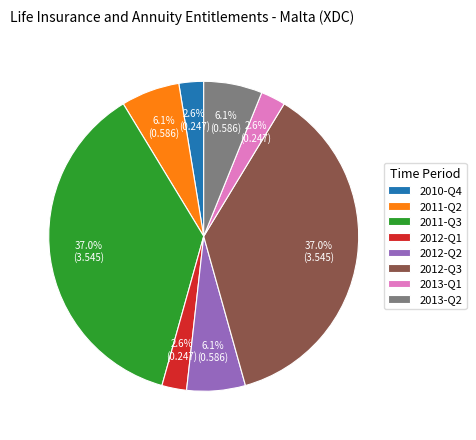

To the nearest percent, what is the average slice percentage?

12%